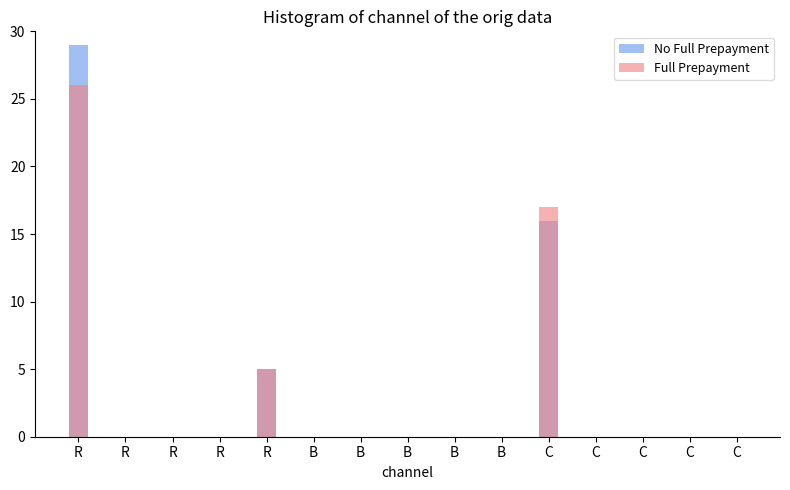

How many groups of bars are there?

15